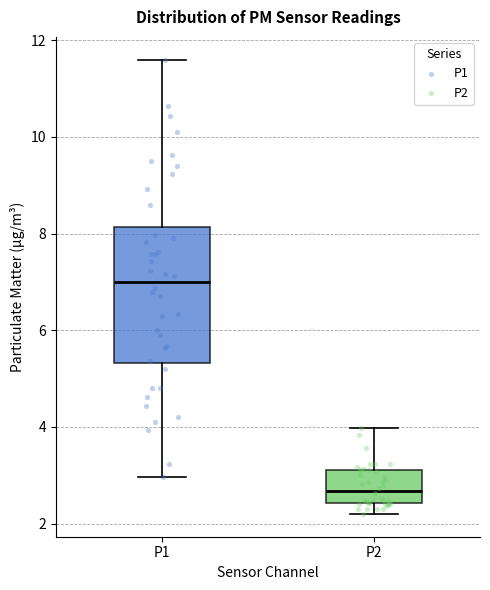

Which box has the highest median line?

P1